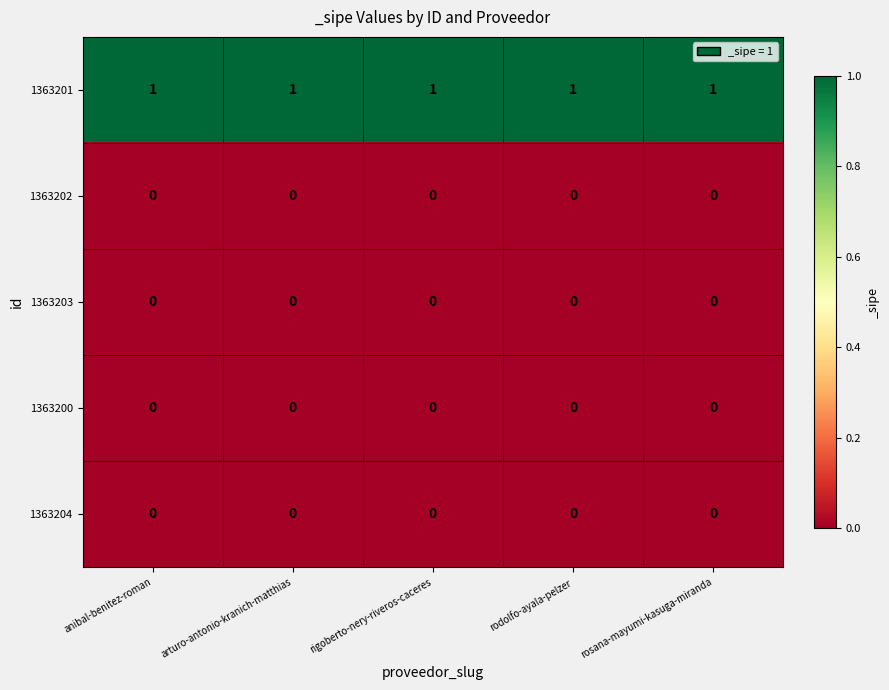

What is the difference between the highest and lowest values at rigoberto-nery-riveros-caceres?

1